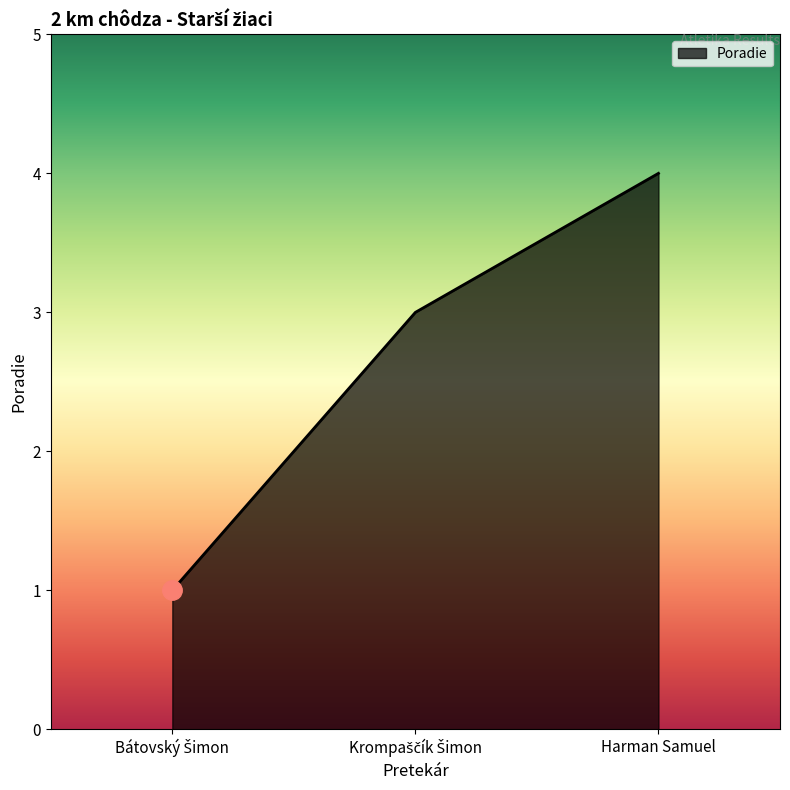

At which category does the chart reach its peak across all series?

Harman Samuel